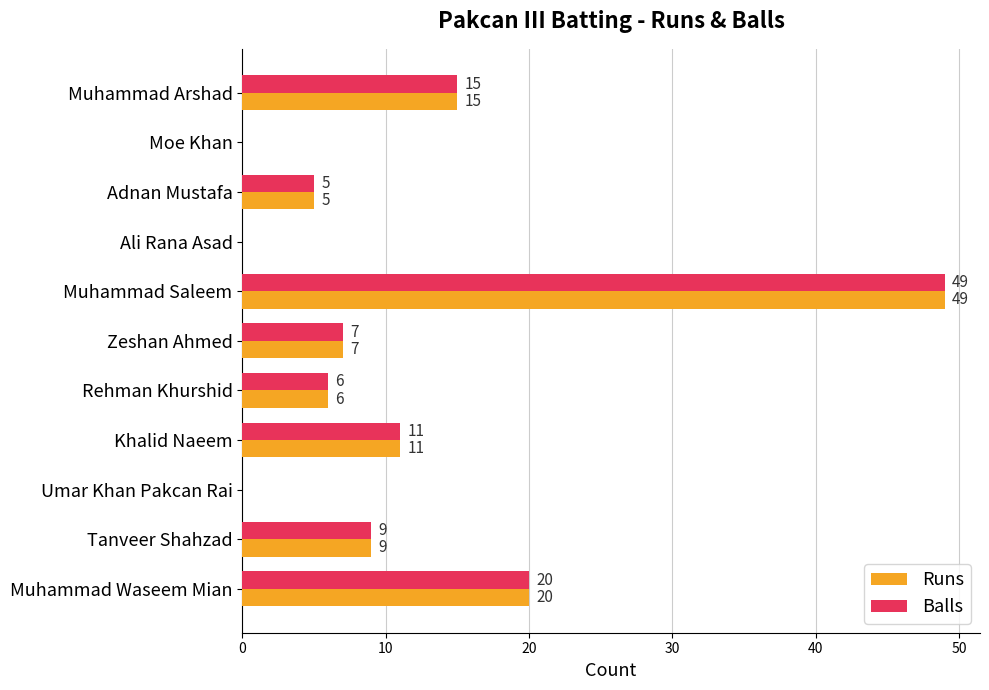

Which category has the highest value in the Runs series?

Muhammad Saleem